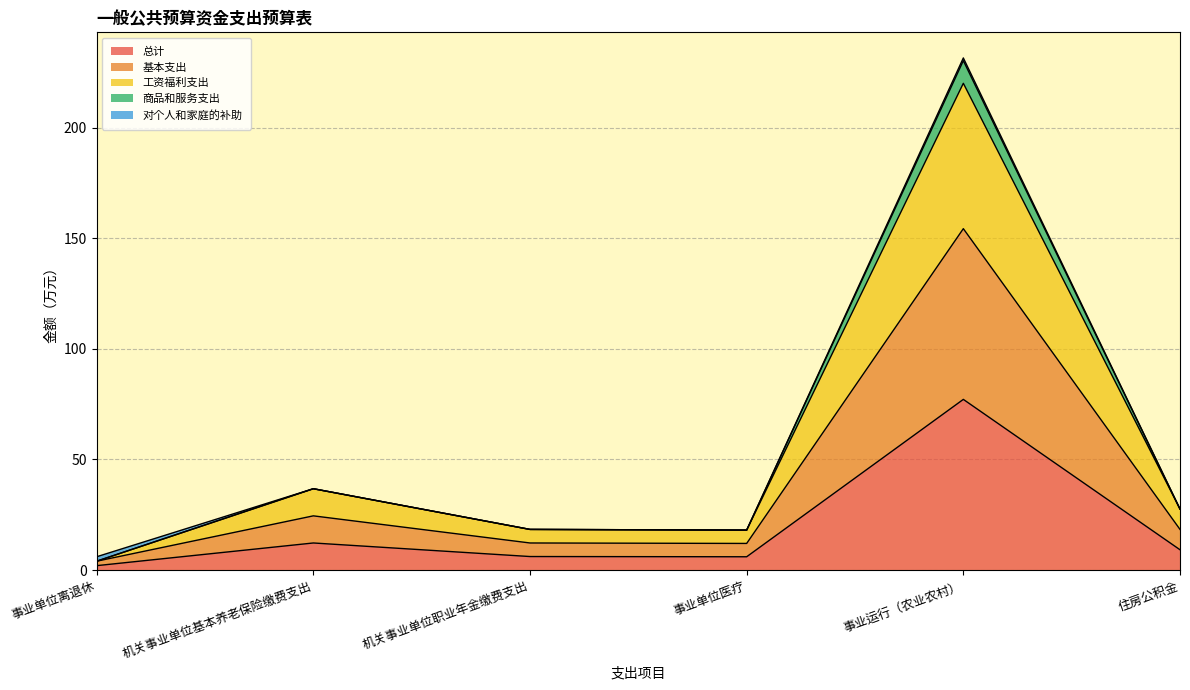

True or false: 工资福利支出 and 总计 intersect in this chart.

False